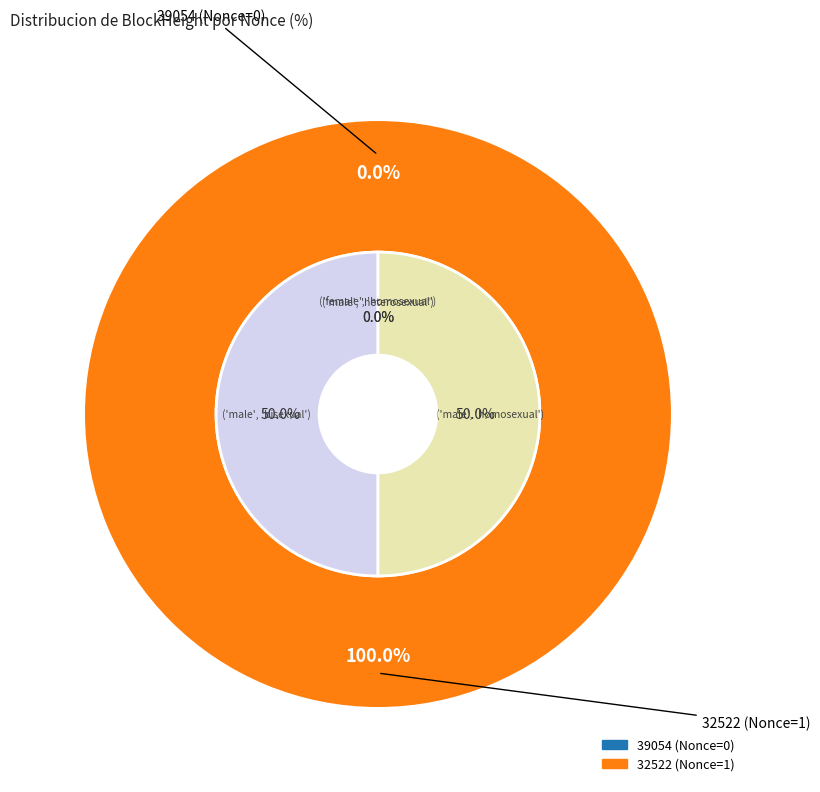

Combined, do 39054 and 32522 account for over 50%?

Yes